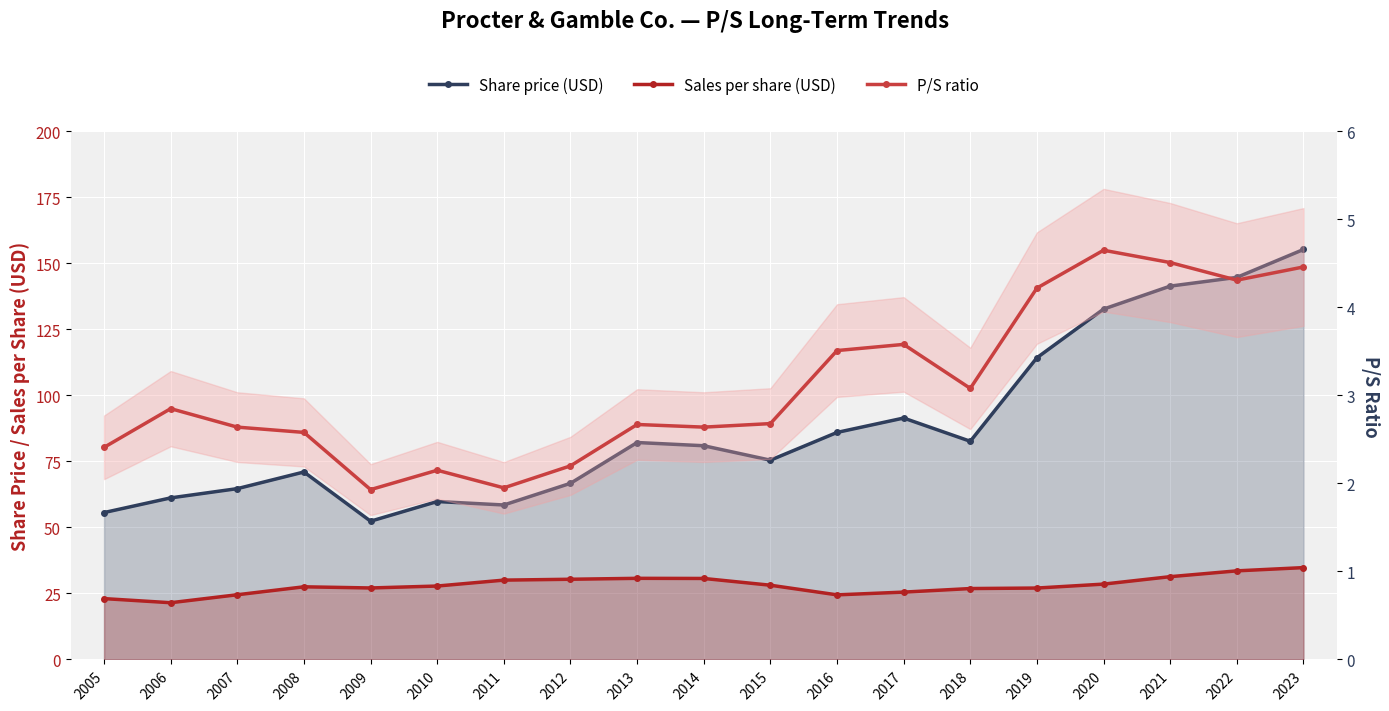

True or false: Sales per share (USD) and Share price (USD) cross at least once.

False